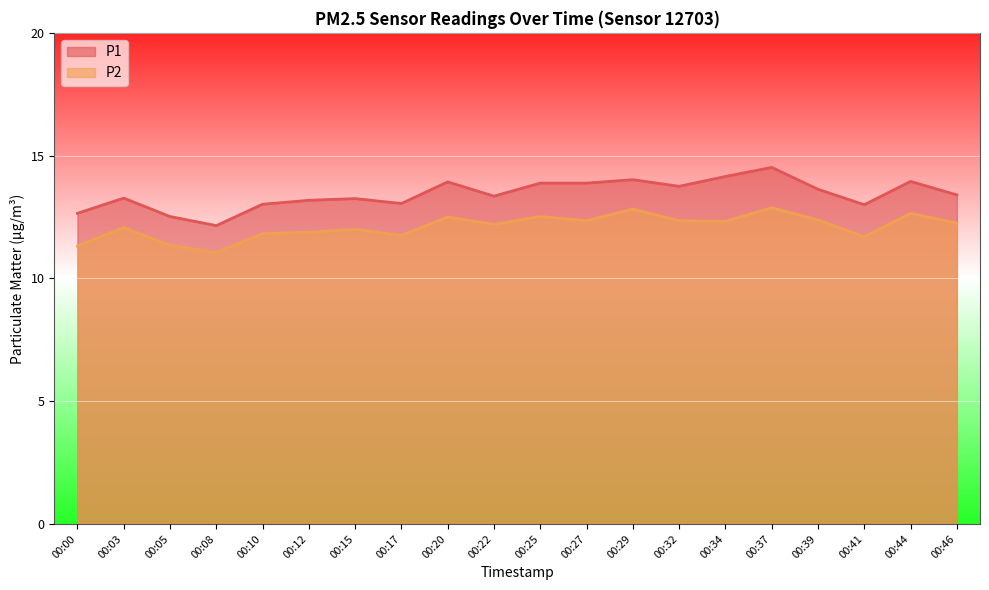

What is the maximum value for P2?

12.9